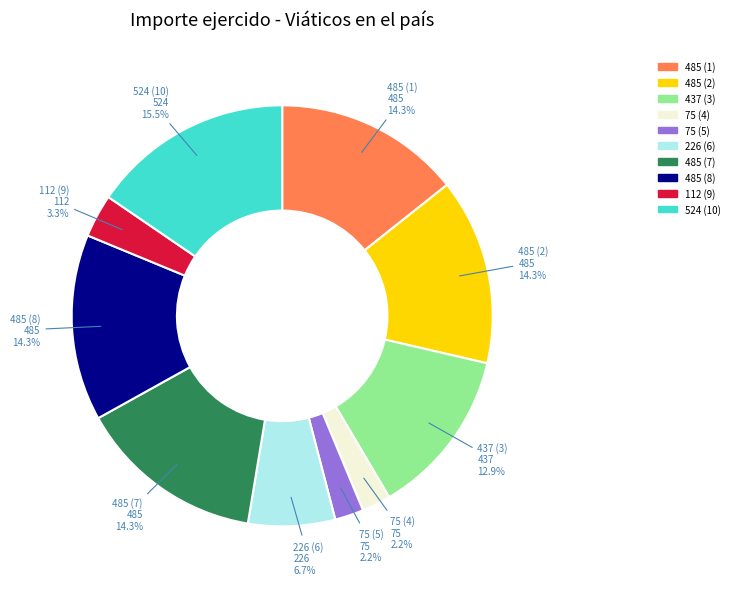

Does any single category account for the majority?

No